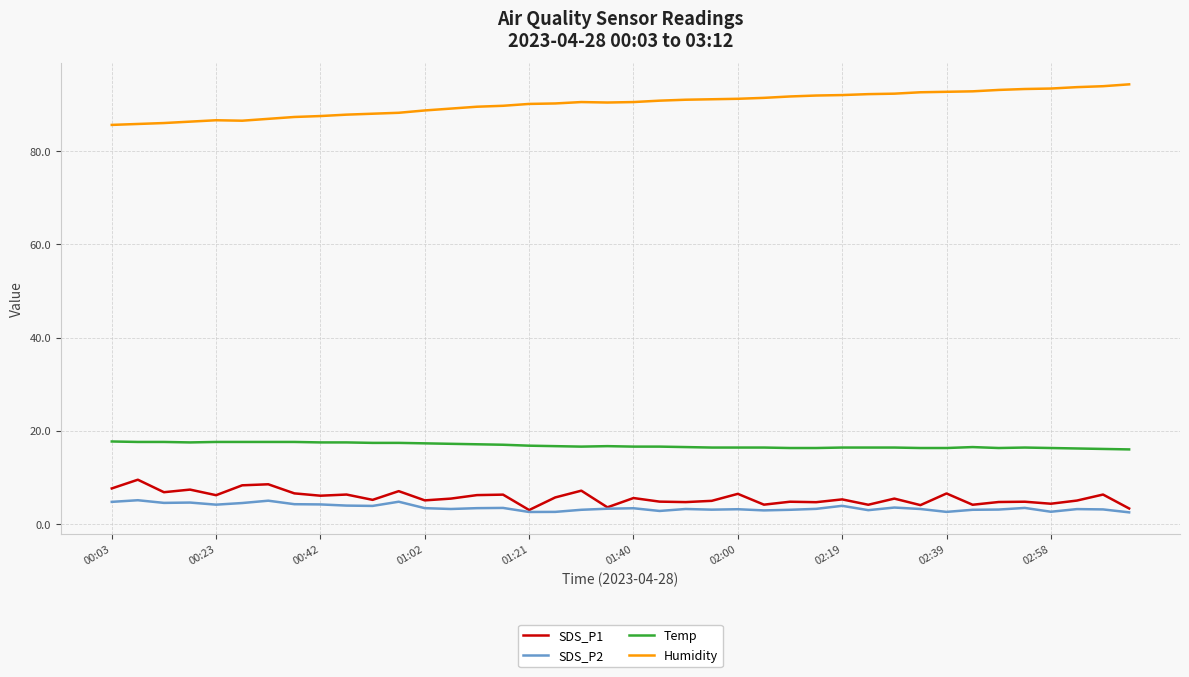

Which series has the largest total across all categories?

Humidity